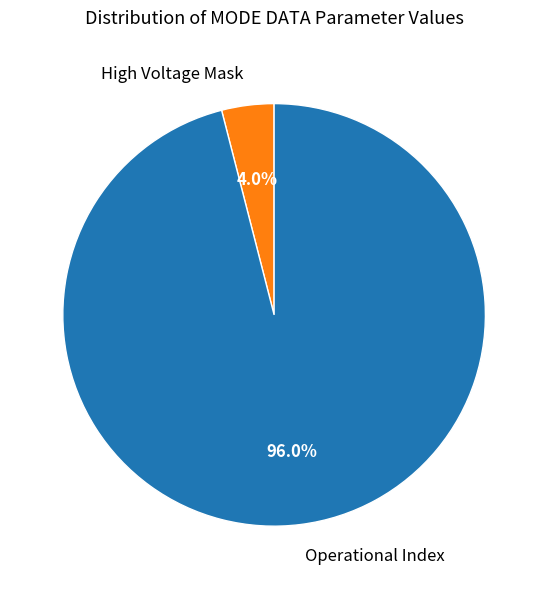

Which has a higher value, Operational Index or High Voltage Mask?

Operational Index